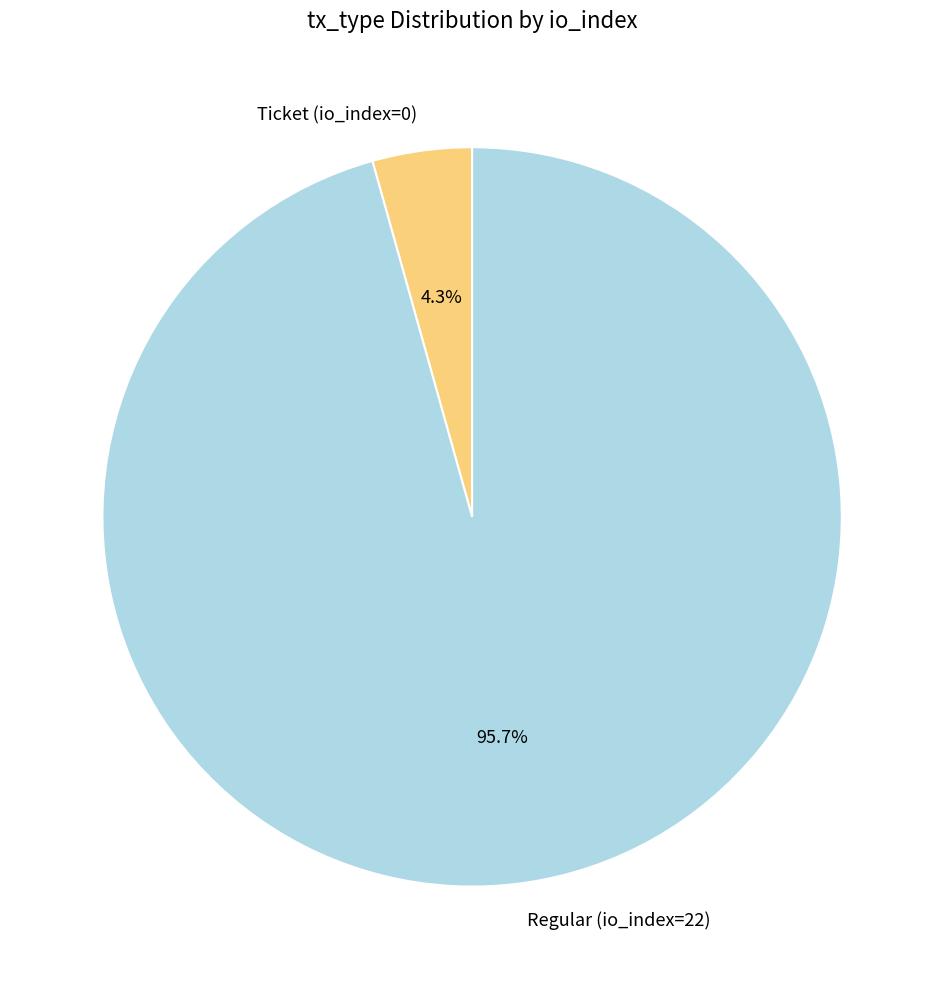

Which has a higher value, Regular (io_index=22) or Ticket (io_index=0)?

Regular (io_index=22)